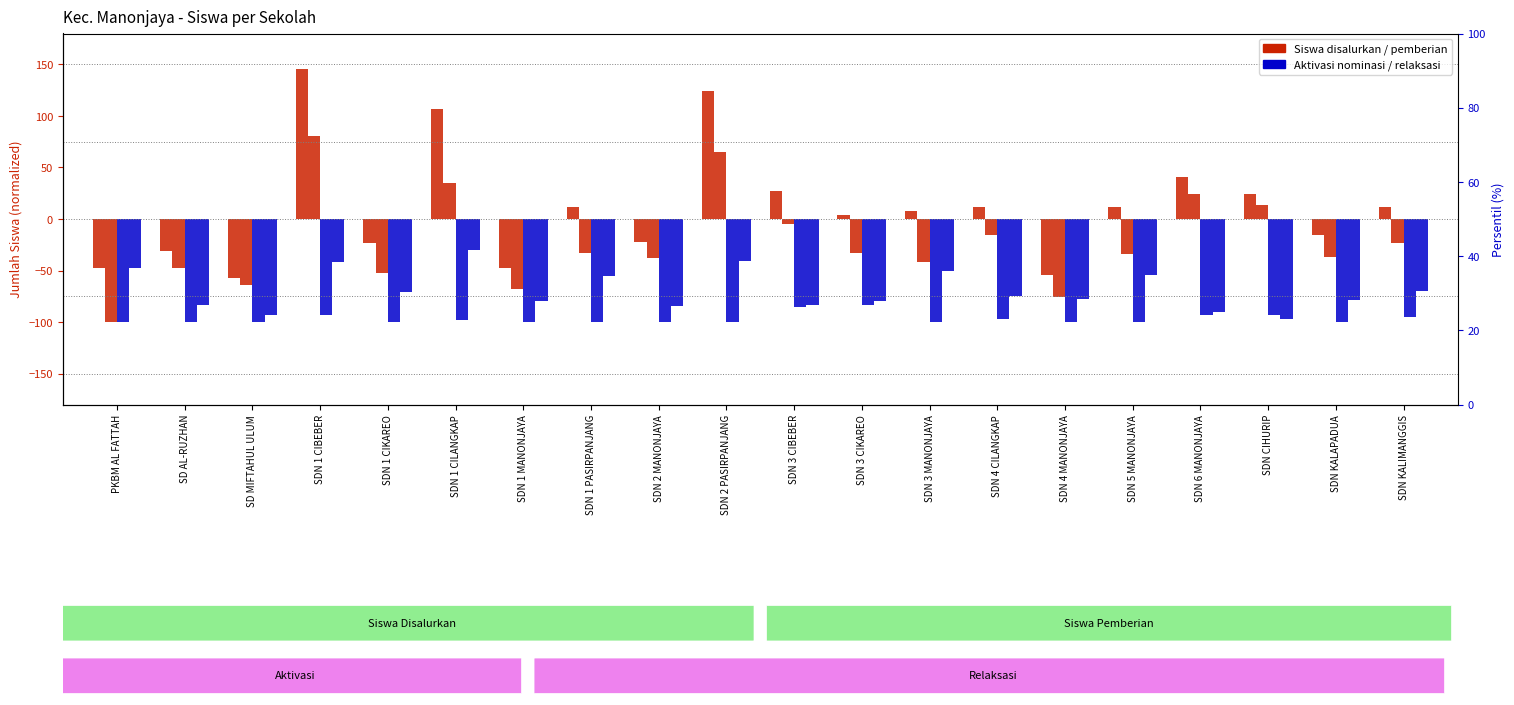

The Pemberian Relaksasi series shows -54 at SDN 5 MANONJAYA. True or false?

True